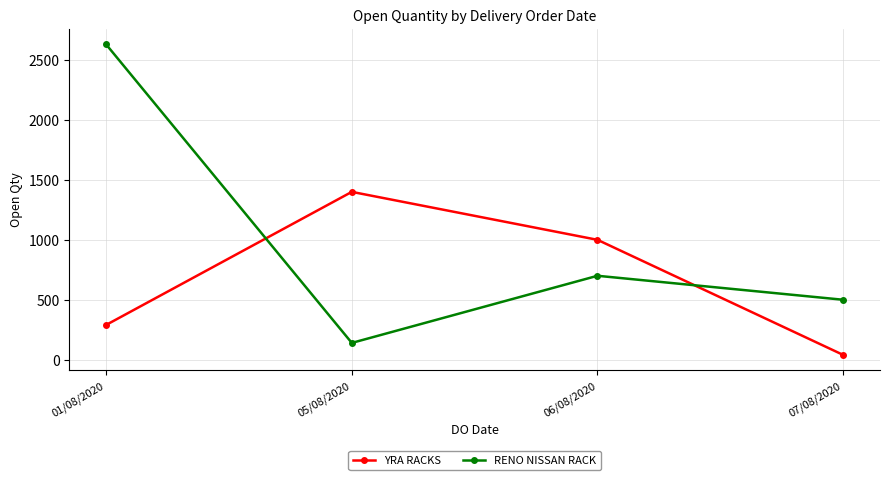

Which series ends up on top after the final intersection of RENO NISSAN RACK and YRA RACKS?

RENO NISSAN RACK